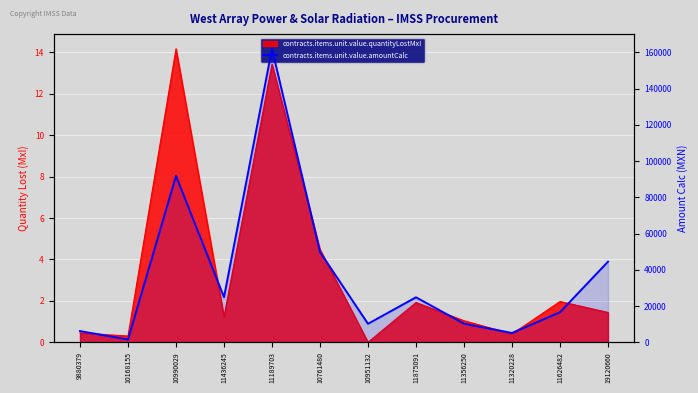

True or false: the data shows 13129.2 at 19120660.

False